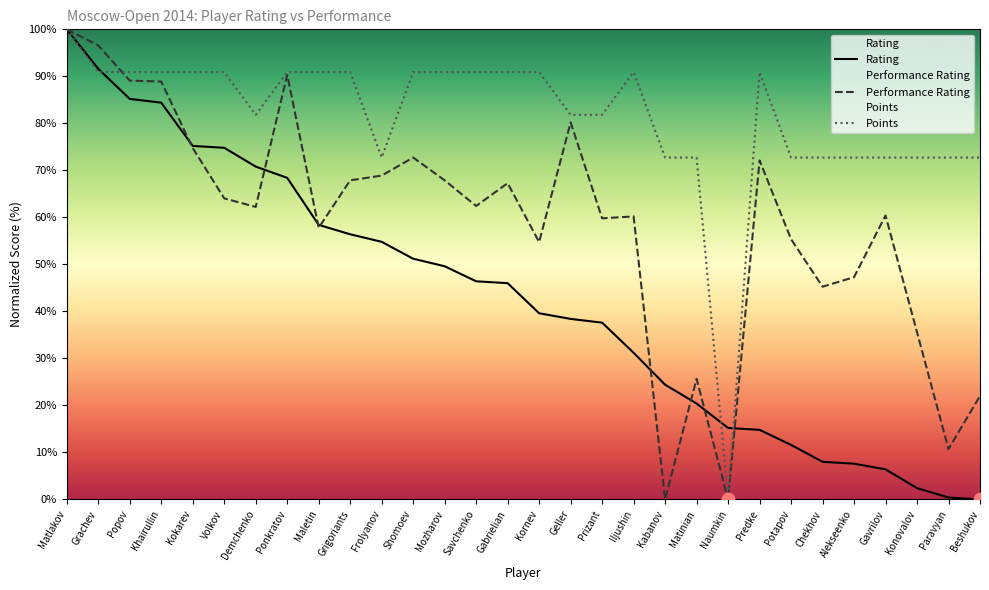

At how many categories does at least one series exceed 62?

29